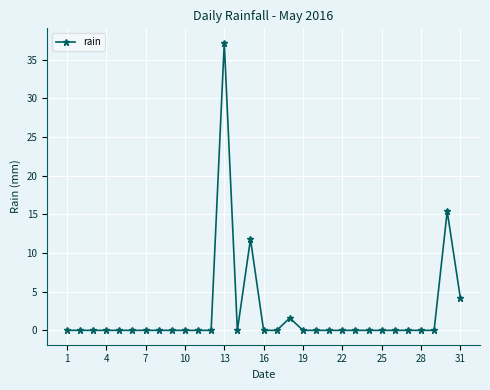

How many data points does each series have?

31